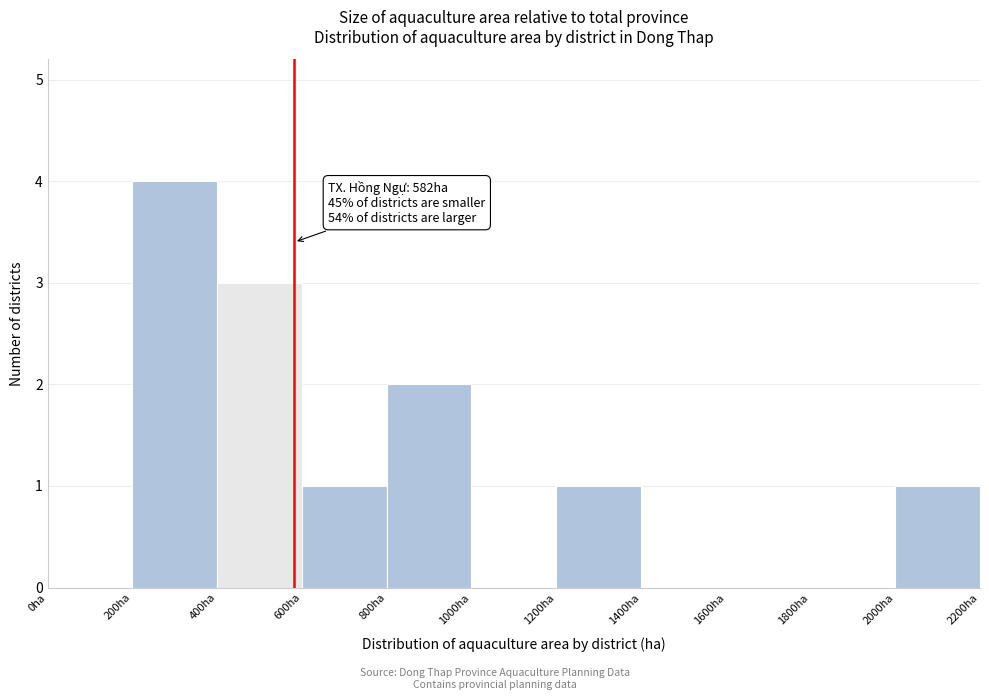

Over which range of the x-axis is the bar tallest?

200 to 400